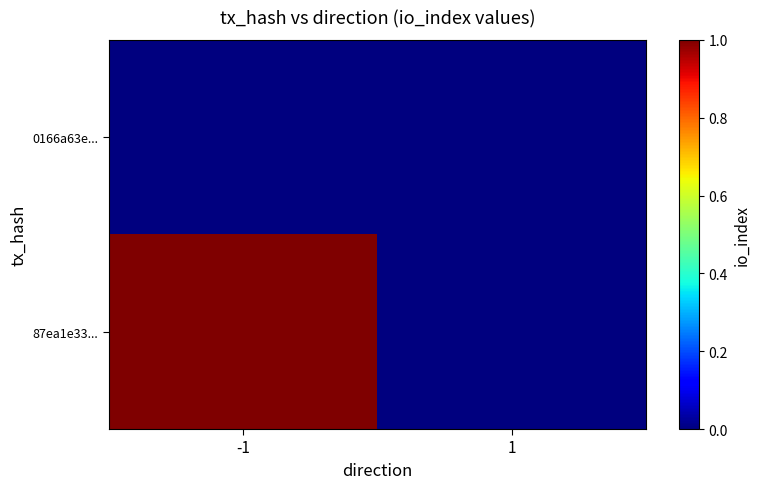

What is the spread (max minus min) of values at -1?

1